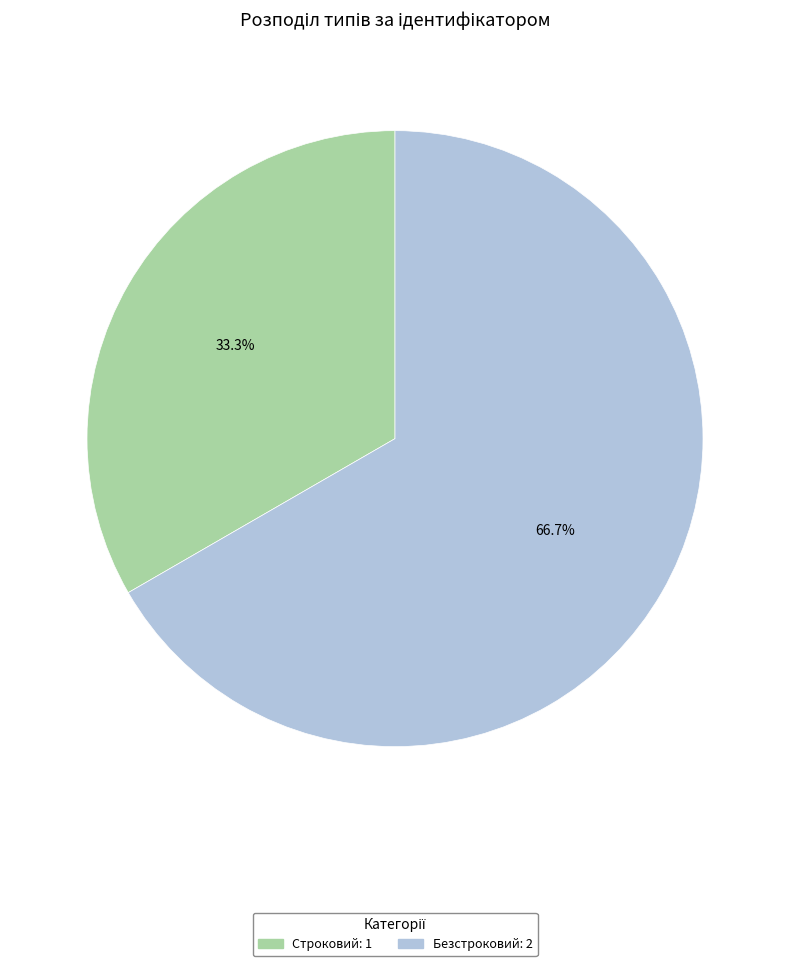

What percentage do Строковий and Безстроковий together represent?

100.0%